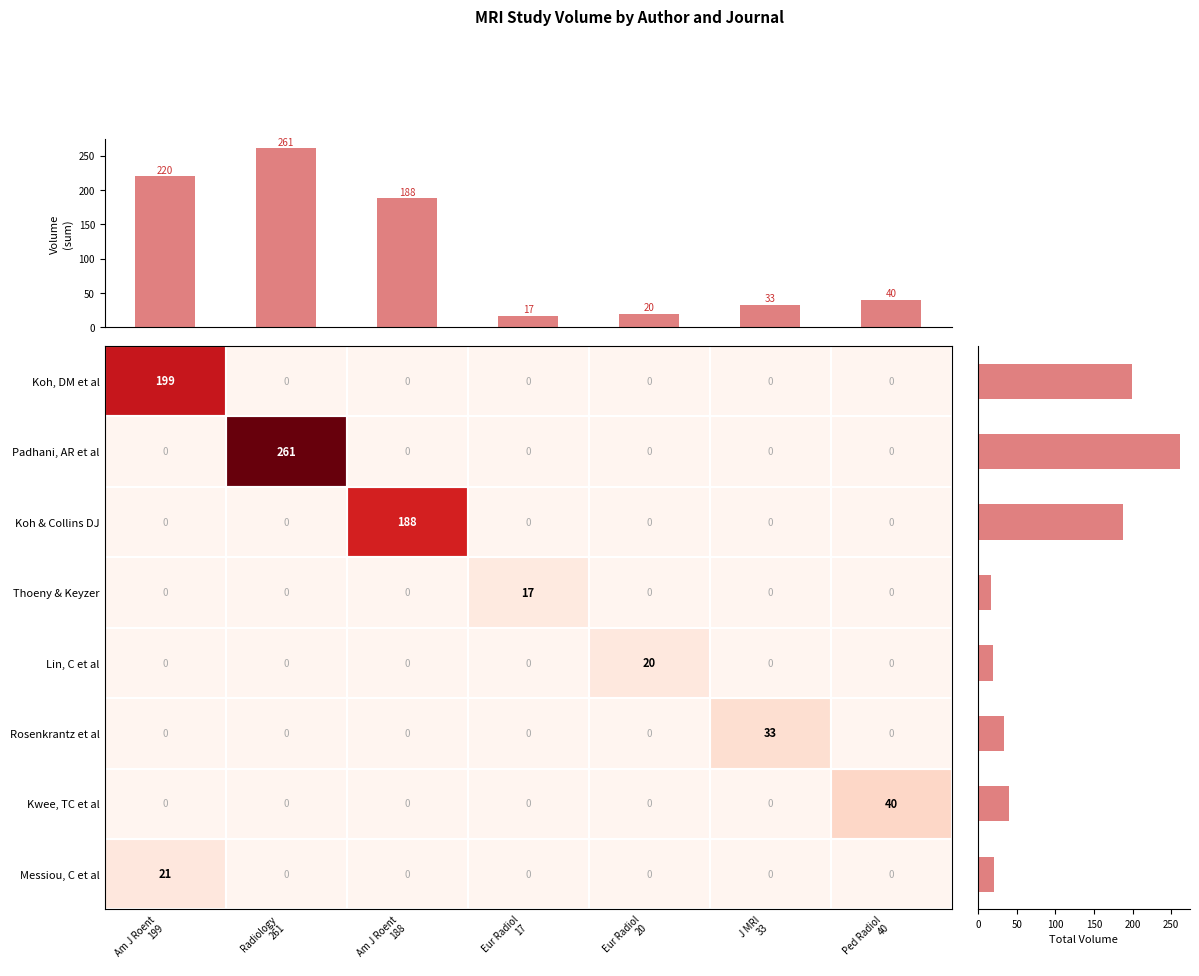

What is the highest value of the Lin, C et al series?

20